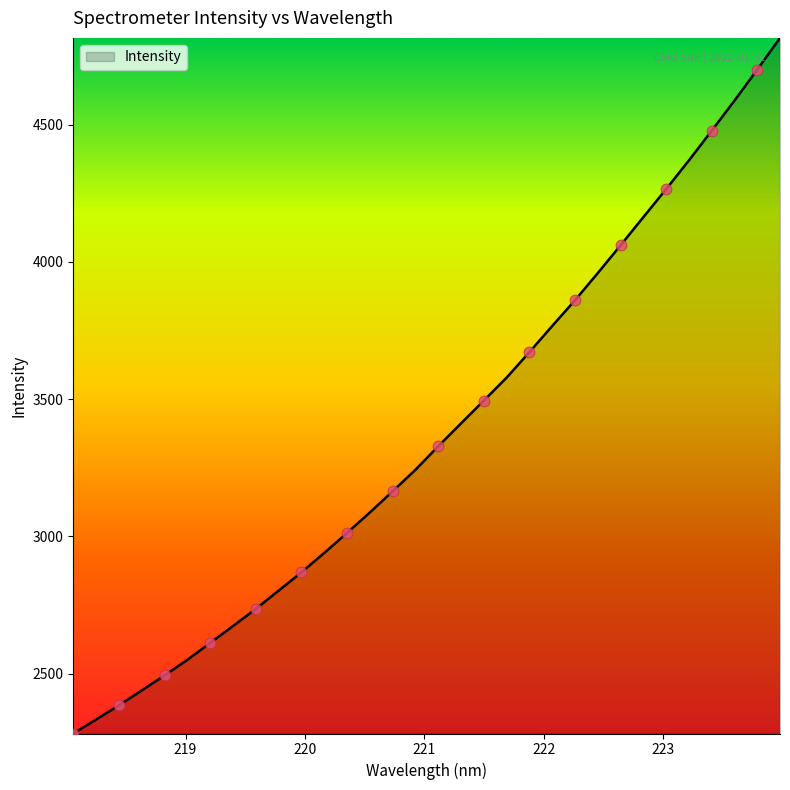

What is the minimum value shown in the chart?

2281.7